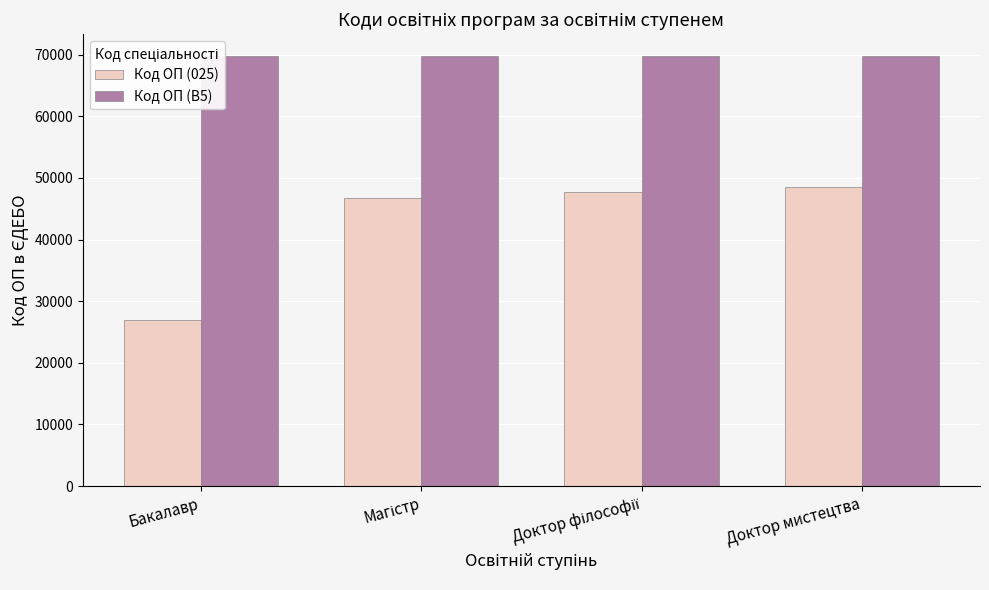

What is the total value across all series at Магістр?

116553